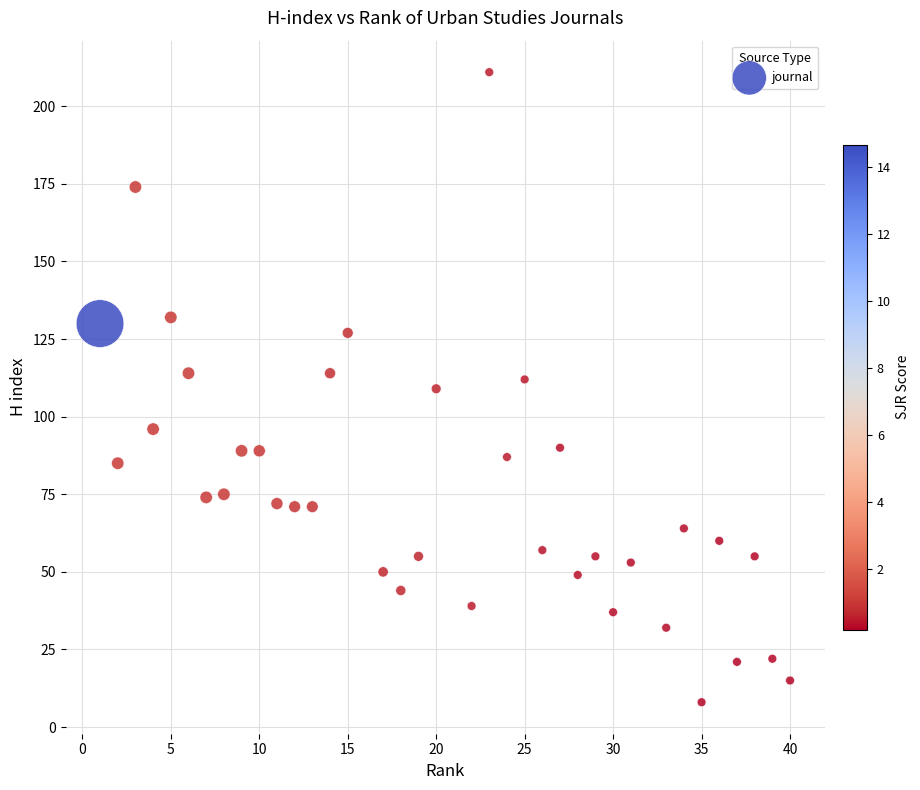

What is the range of X values (max minus min)?

39